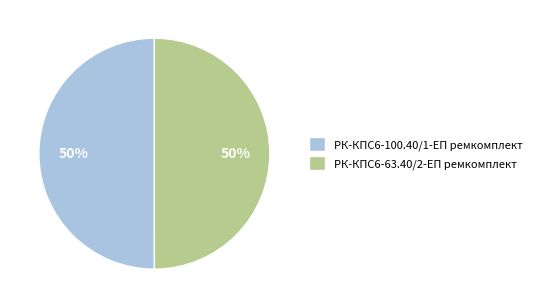

Is it true that РК-КПС6-63.40/2-ЕП ремкомплект is 50% of the pie?

True